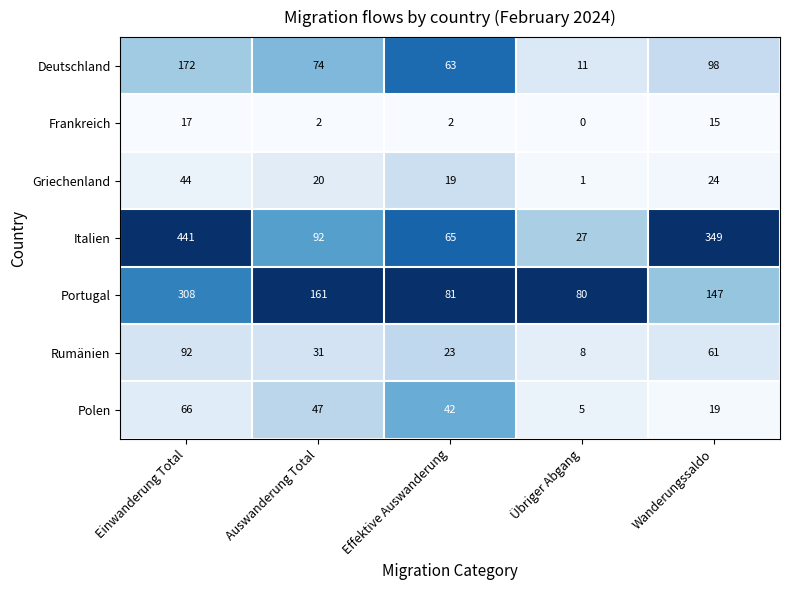

What is the sum of the Polen values at Wanderungssaldo and Auswanderung Total?

66